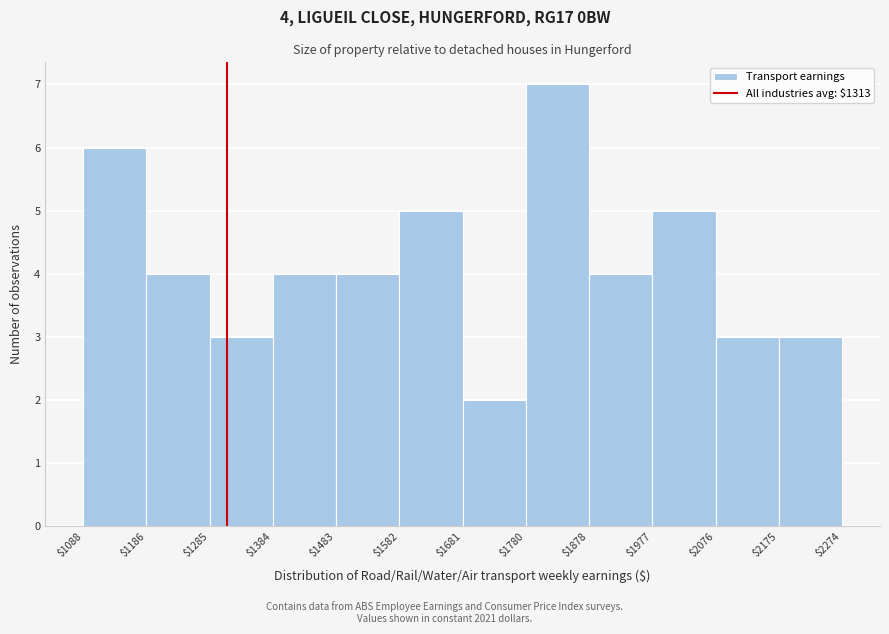

Over which range of the x-axis is the bar tallest?

$1780 to $1878